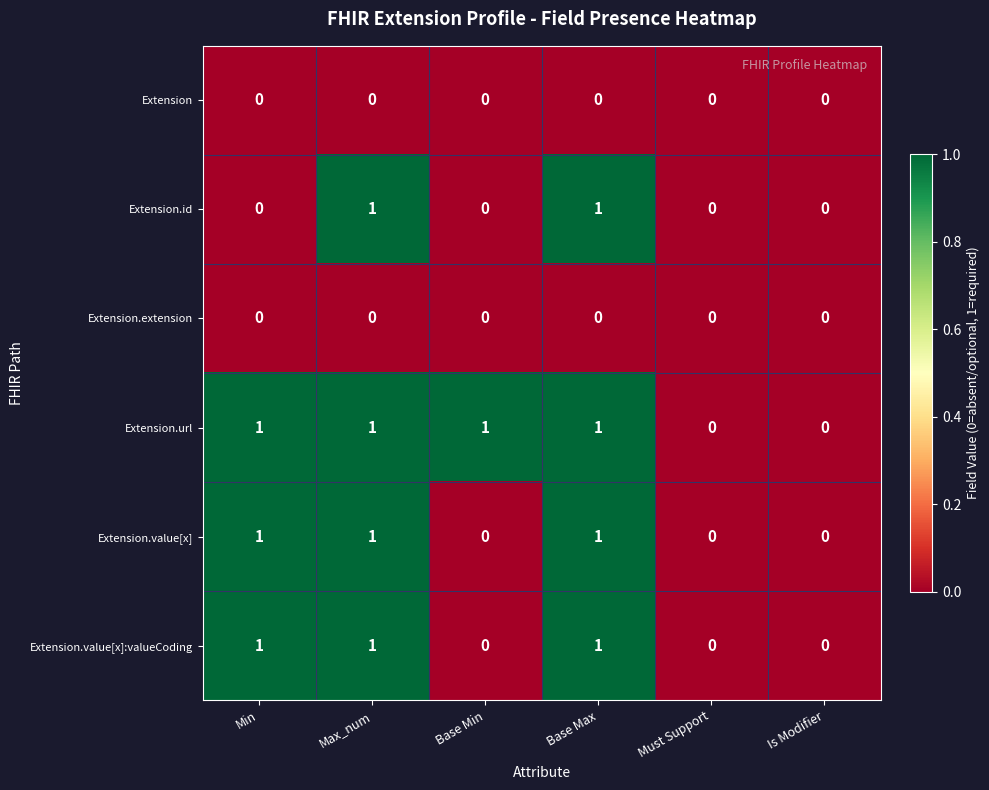

Is the value of Extension.url at Base Max greater than the value of Extension.extension at Base Min?

Yes